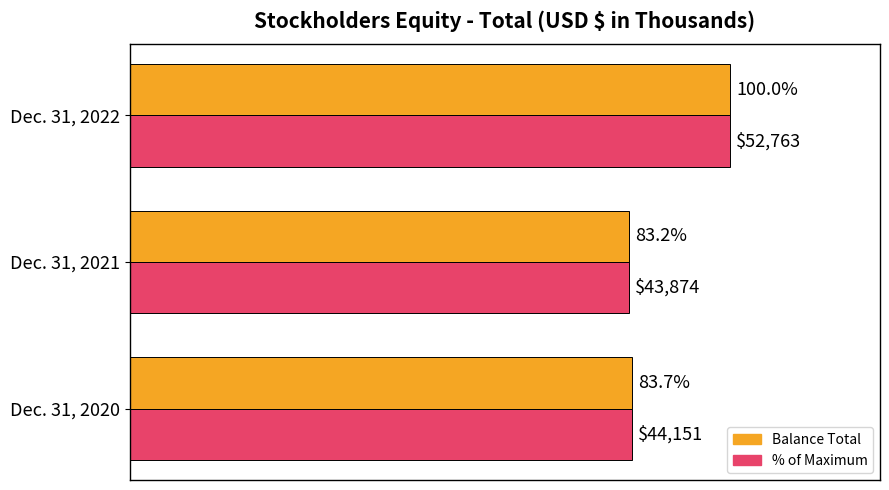

At which category does the chart reach its minimum across all series?

Dec. 31, 2021